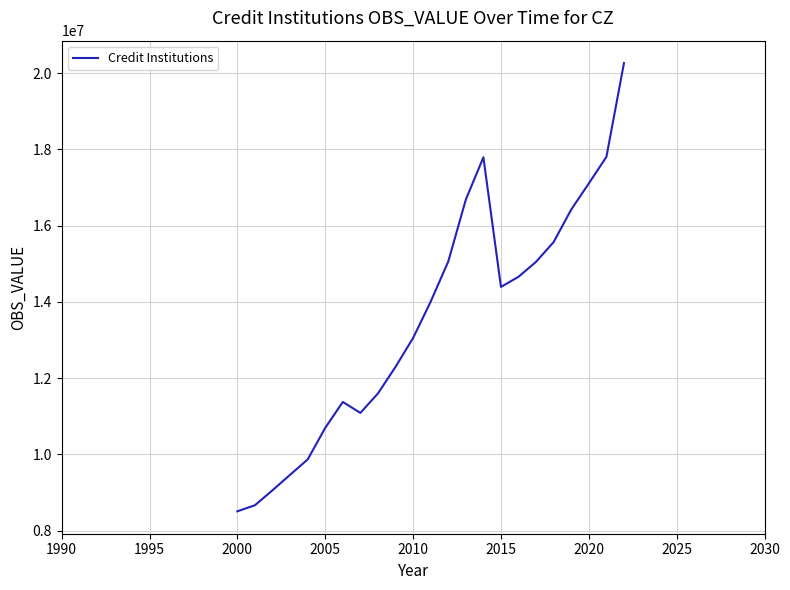

How many categories are shown in the chart?

23